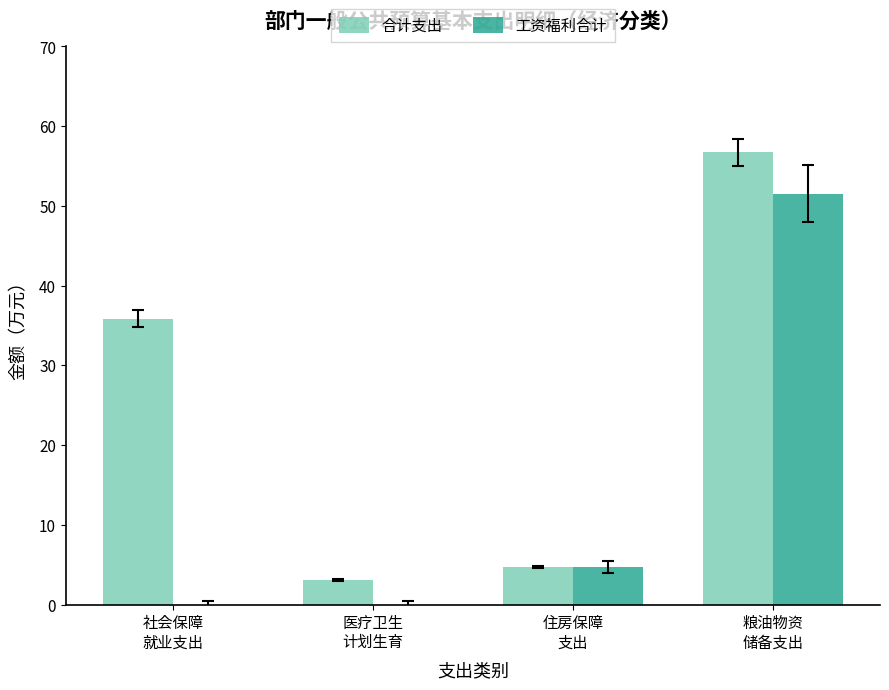

What is the greatest value displayed?

56.7